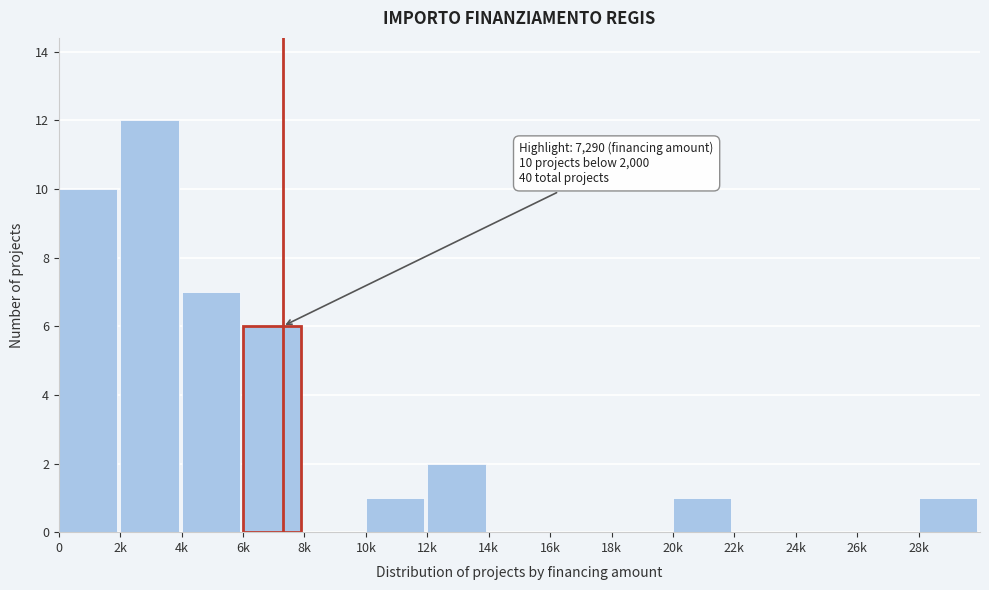

Reading left to right, list all the values displayed in this chart.

0=10	2k=12	4k=7	6k=6	8k=0	10k=1	12k=2	14k=0	16k=0	18k=0	20k=1	22k=0	24k=0	26k=0	28k=1